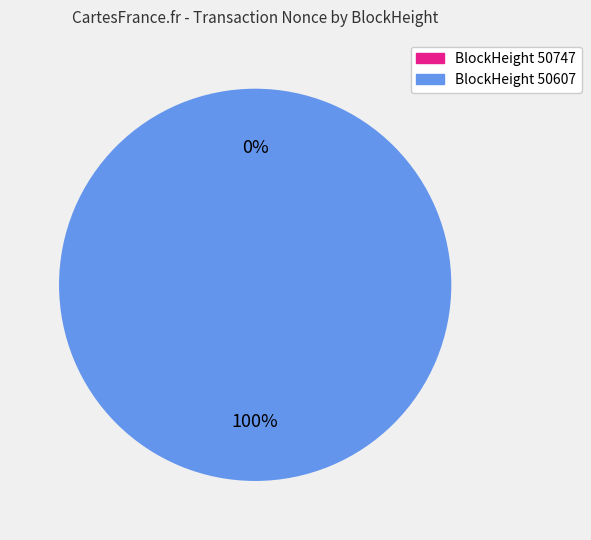

Is it true that 50747 is 0% of the pie?

True